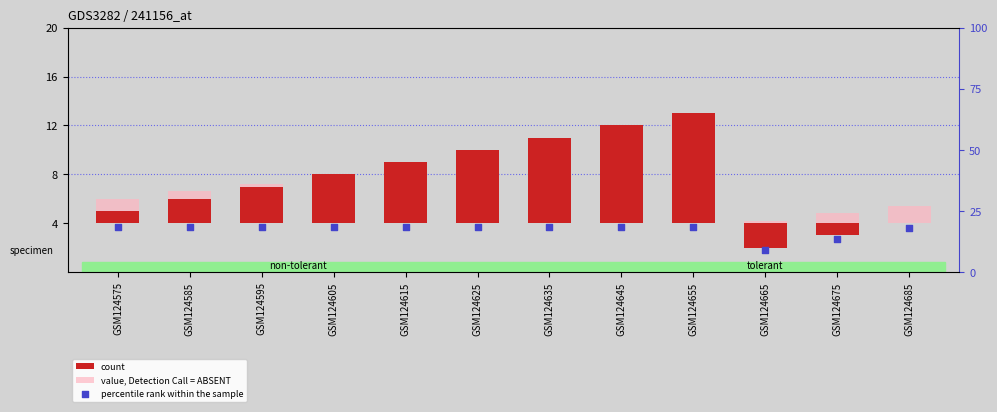

Which series has the largest Y range (max minus min)?

count